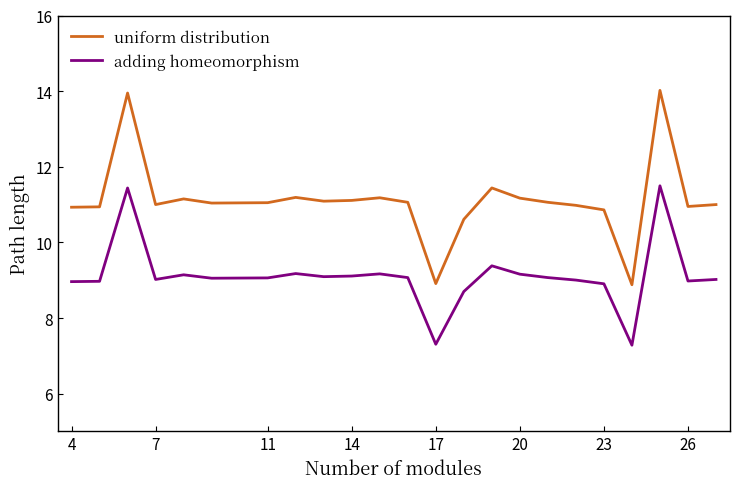

List the series in order of their peak value, lowest first.

adding homeomorphism, uniform distribution